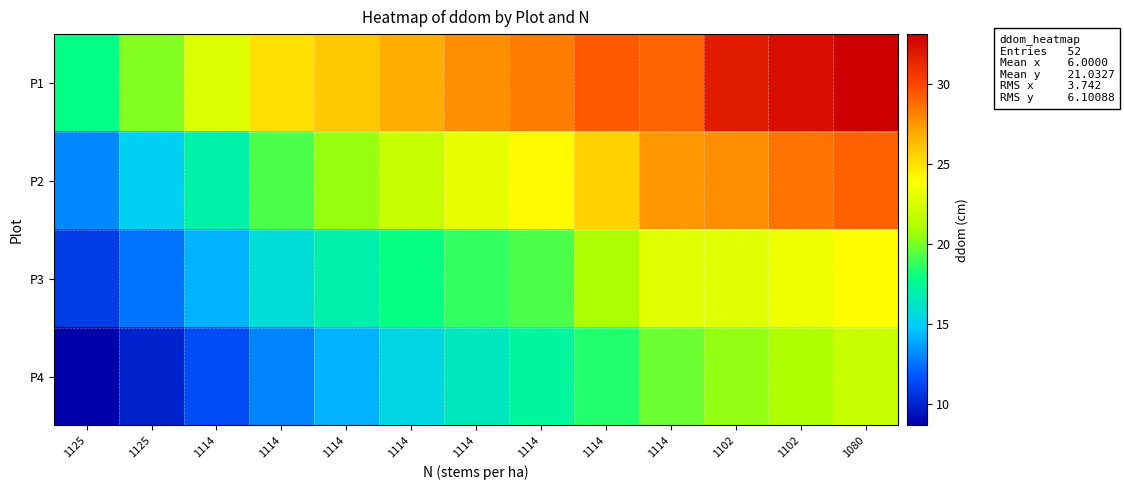

Reading left to right, transcribe all the data shown in this chart.

P1: 1125=17.9	1125=20.2	1114=22.6	1114=25.0	1114=26.0	1114=26.9	1114=27.8	1114=28.3	1114=29.4	1114=29.1	1102=31.9	1102=32.4	1080=33.1
P2: 1125=13.1	1125=15.2	1114=17.1	1114=19.3	1114=20.6	1114=22.1	1114=23.2	1114=24.1	1114=25.6	1114=27.6	1102=27.9	1102=28.6	1080=29.2
P3: 1125=10.9	1125=12.6	1114=14.2	1114=15.8	1114=17.0	1114=18.0	1114=18.8	1114=19.3	1114=21.0	1114=22.9	1102=22.9	1102=23.4	1080=24.0
P4: 1125=8.7	1125=10.0	1114=11.5	1114=13.0	1114=14.2	1114=15.5	1114=16.5	1114=17.3	1114=18.5	1114=19.8	1102=20.5	1102=21.2	1080=22.0